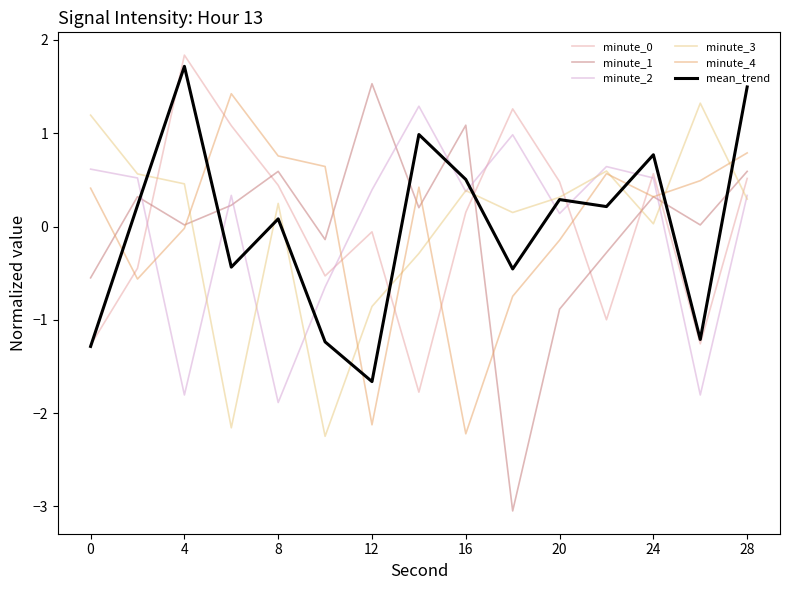

Which series ends up on top after the final intersection of minute_2 and minute_4?

minute_4